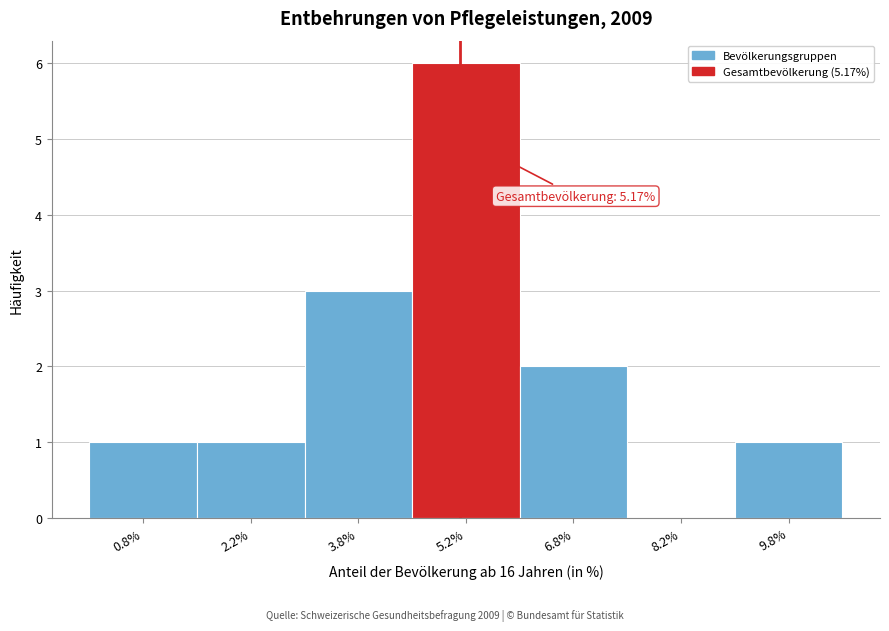

Which range on the x-axis has the tallest bar?

4.5 to 6.0